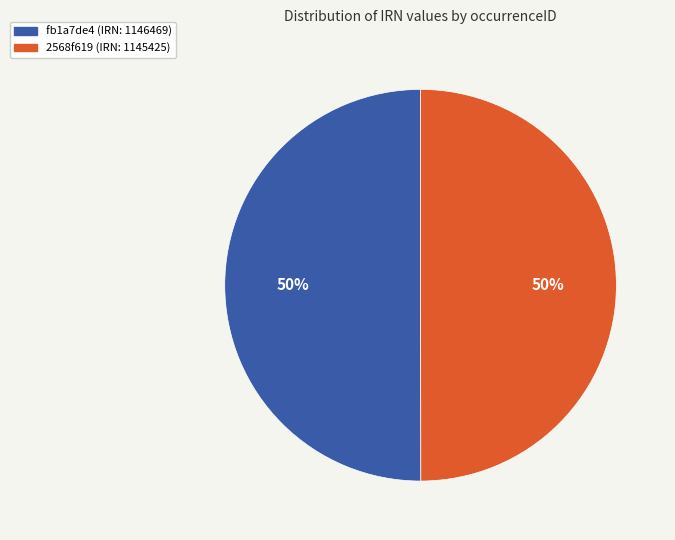

Do 2568f619 (IRN: 1145425) and fb1a7de4 (IRN: 1146469) together represent more than half of the pie?

Yes